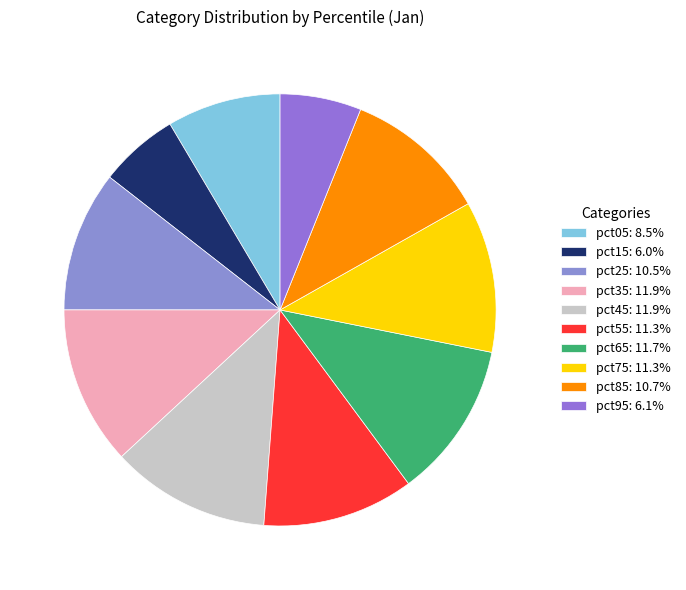

To the nearest percent, what percentage of the pie is pct25?

11%